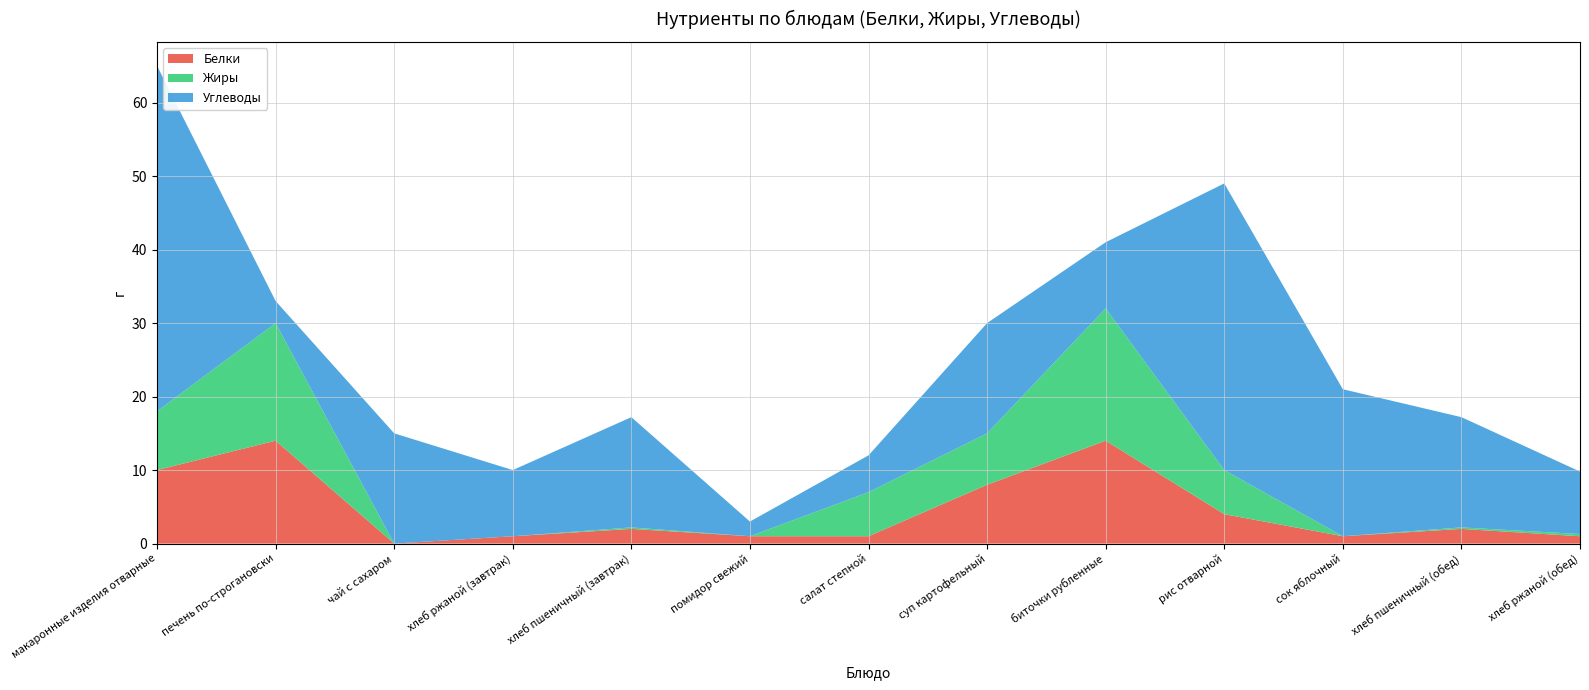

Reading right to left, list all the values displayed in this chart.

Белки: хлеб ржаной (обед)=1.0	хлеб пшеничный (обед)=2.0	сок яблочный=1.0	рис отварной=4.0	биточки рубленные=14.0	суп картофельный=8.0	салат степной=1.0	помидор свежий=1.0	хлеб пшеничный (завтрак)=2.0	хлеб ржаной (завтрак)=1.0	чай с сахаром=0.0	печень по-строгановски=14.0	макаронные изделия отварные=10.0
Жиры: хлеб ржаной (обед)=0.3	хлеб пшеничный (обед)=0.2	сок яблочный=0.0	рис отварной=6.0	биточки рубленные=18.0	суп картофельный=7.0	салат степной=6.0	помидор свежий=0.0	хлеб пшеничный (завтрак)=0.2	хлеб ржаной (завтрак)=0.0	чай с сахаром=0.0	печень по-строгановски=16.0	макаронные изделия отварные=8.0
Углеводы: хлеб ржаной (обед)=8.5	хлеб пшеничный (обед)=15.0	сок яблочный=20.0	рис отварной=39.0	биточки рубленные=9.0	суп картофельный=15.0	салат степной=5.0	помидор свежий=2.0	хлеб пшеничный (завтрак)=15.0	хлеб ржаной (завтрак)=9.0	чай с сахаром=15.0	печень по-строгановски=3.0	макаронные изделия отварные=47.0